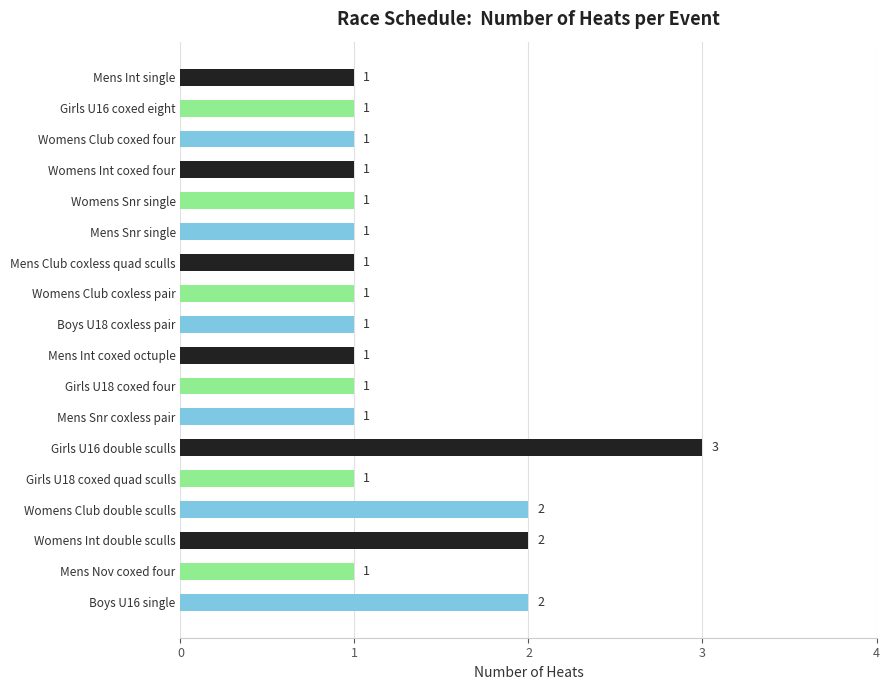

What is the average value?

1